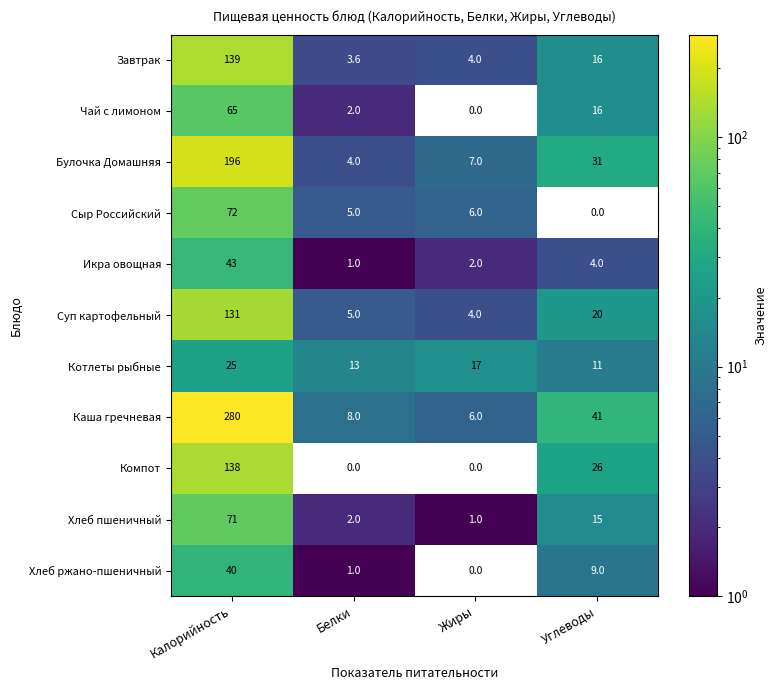

At which category is the sum across all series the highest?

Калорийность